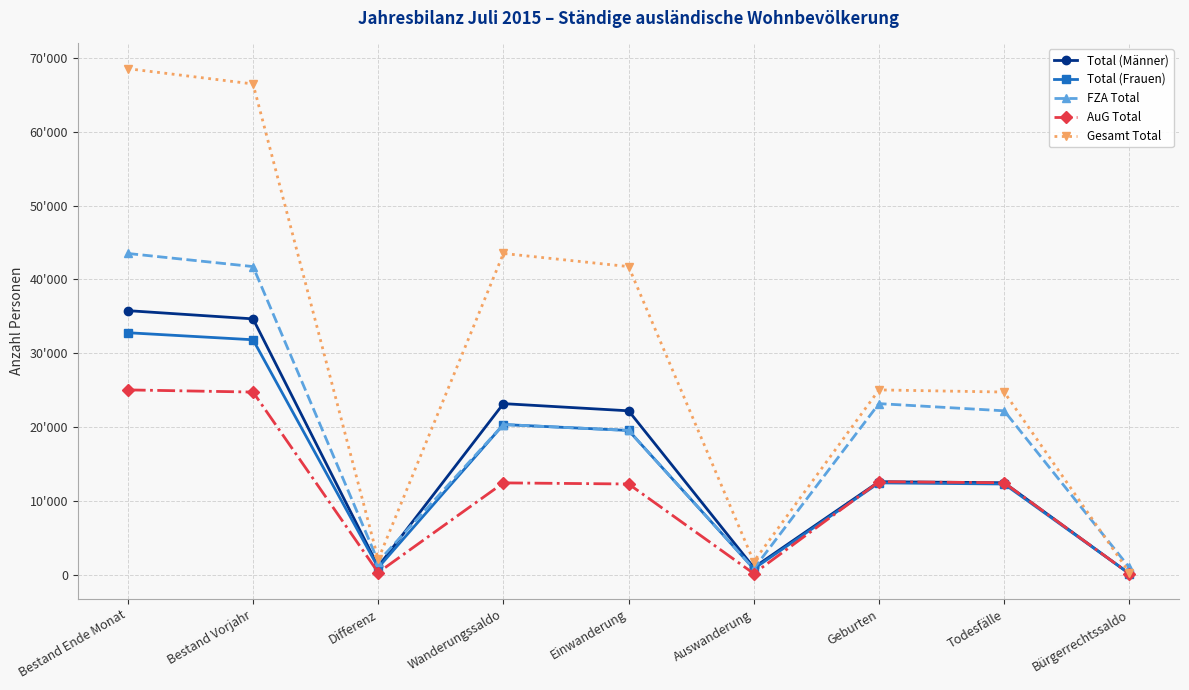

Is this an area chart (filled region under the line)?

No